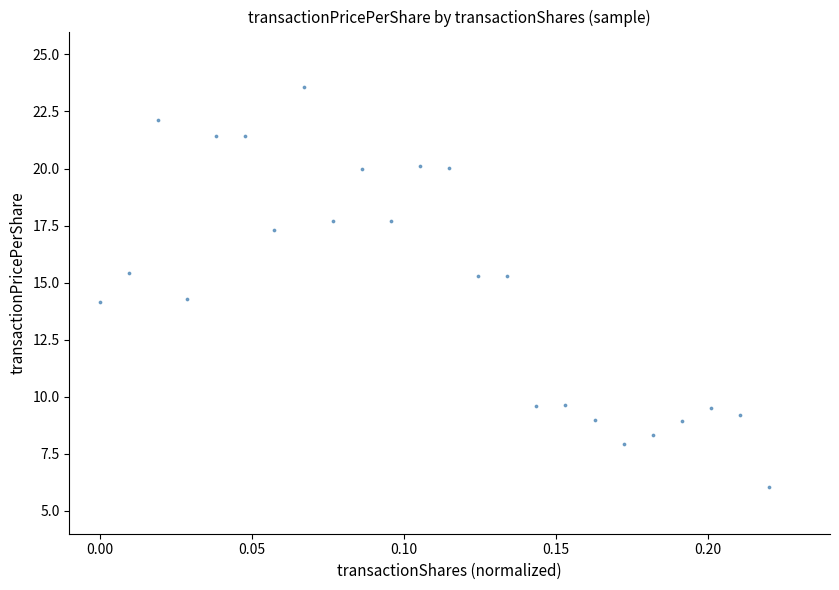

What is the range of Y values (max minus min)?

17.5